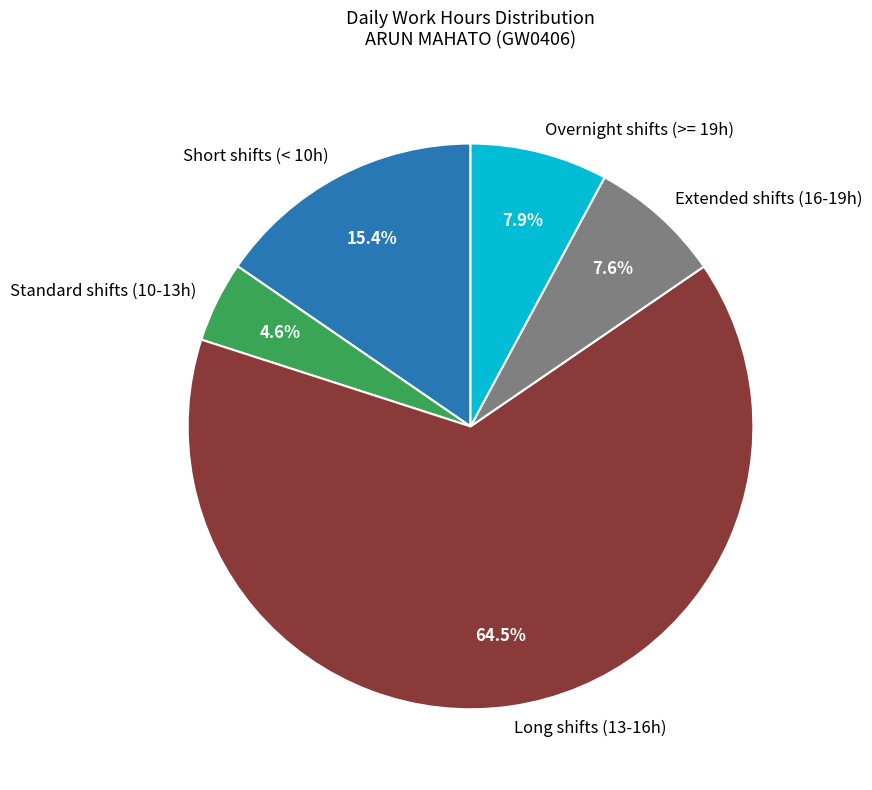

Which slice is the smallest?

Standard shifts (10-13h)